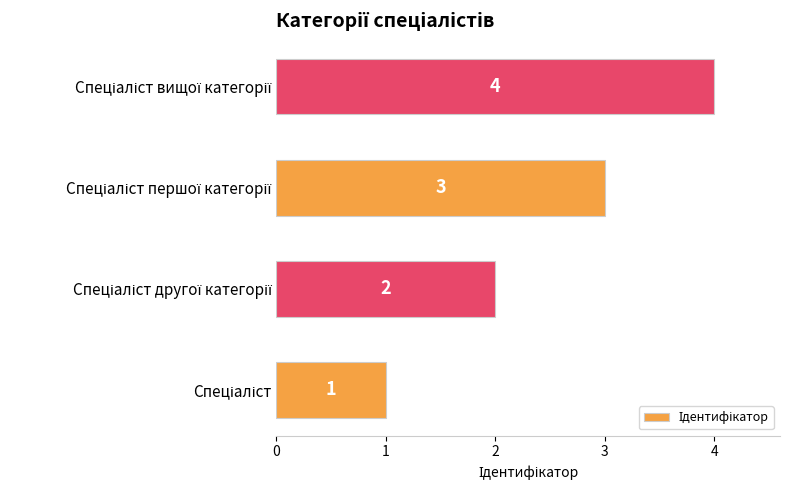

How many values are between 2 and 4?

3